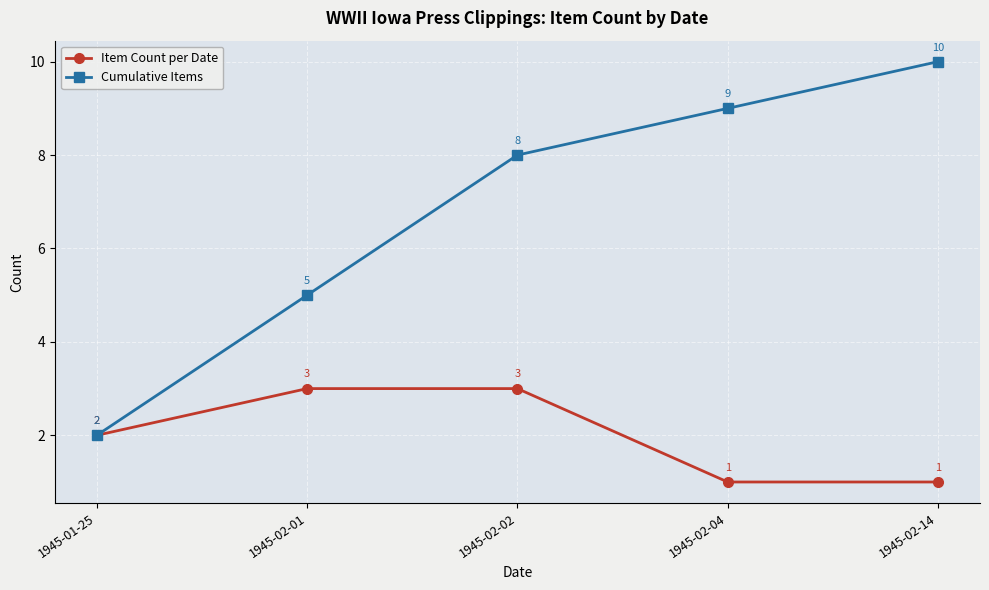

What is the lowest value of the Cumulative Items series?

2